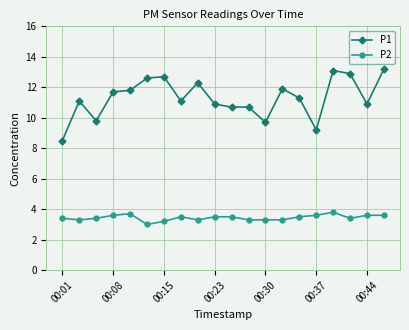

Which series has the widest spread of values?

P1